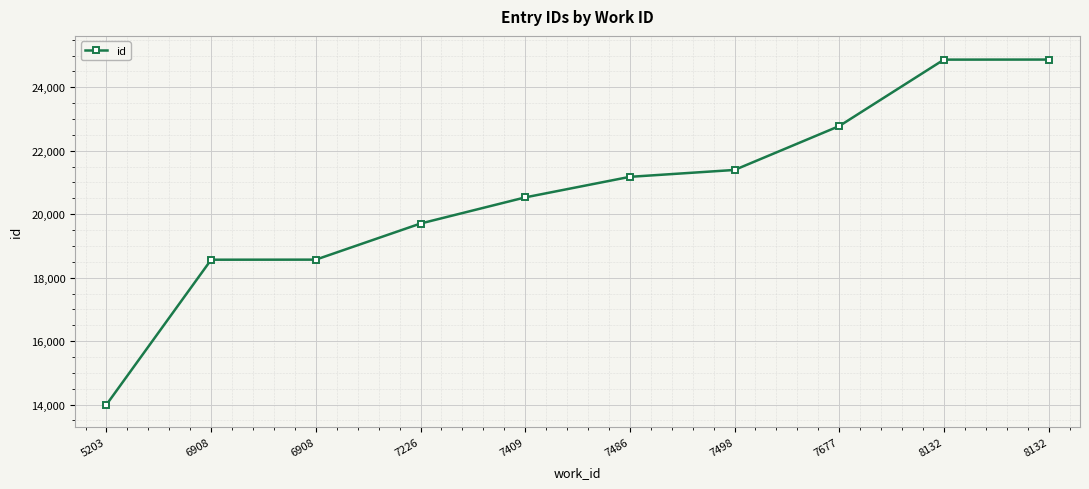

What is the ratio of the value at 5203 to the value at 7486?

0.7